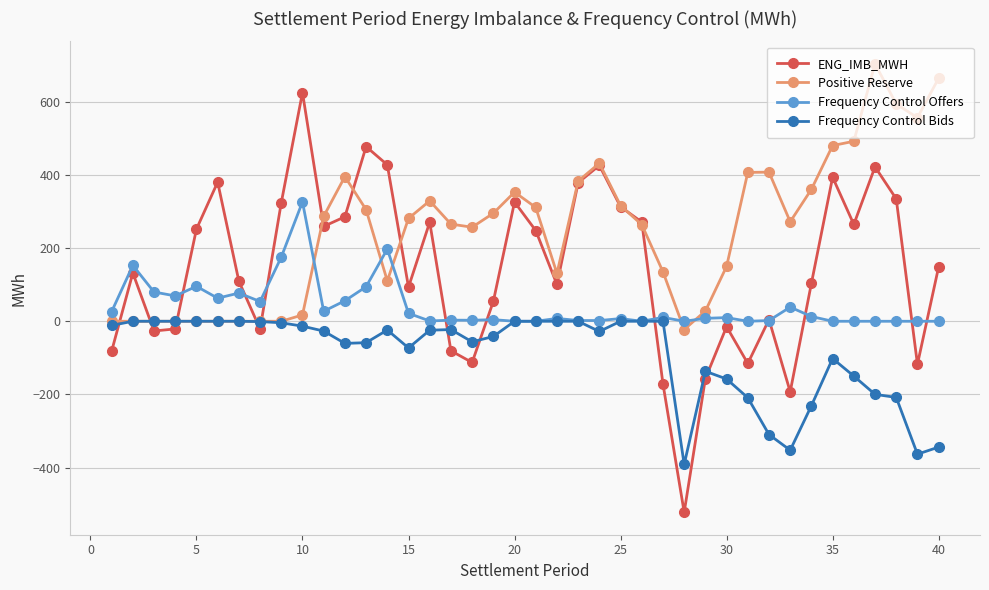

How many lines are shown in the chart?

4